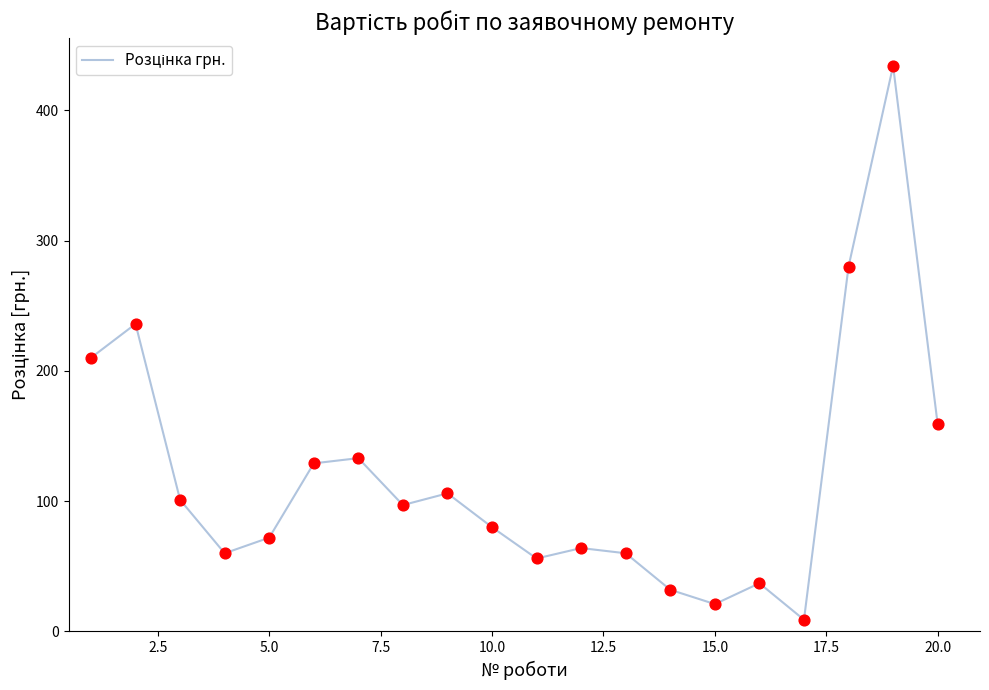

What is the difference between the maximum and minimum values?

425